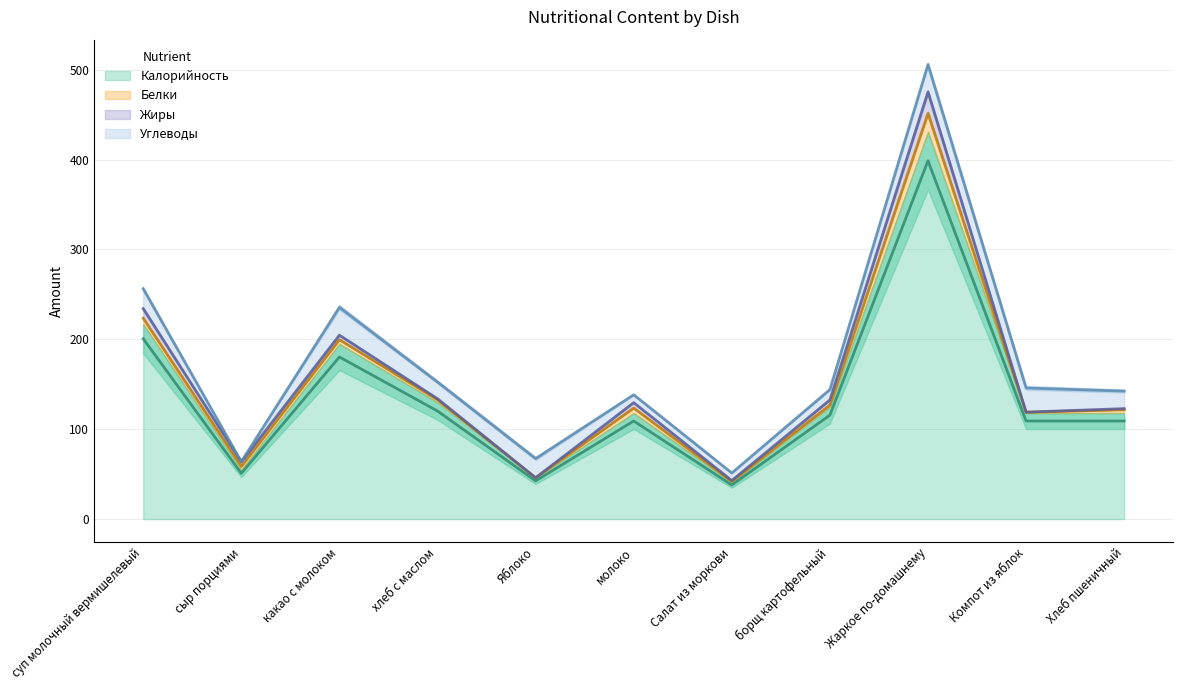

At which category is the sum across all series the highest?

Жаркое по-домашнему